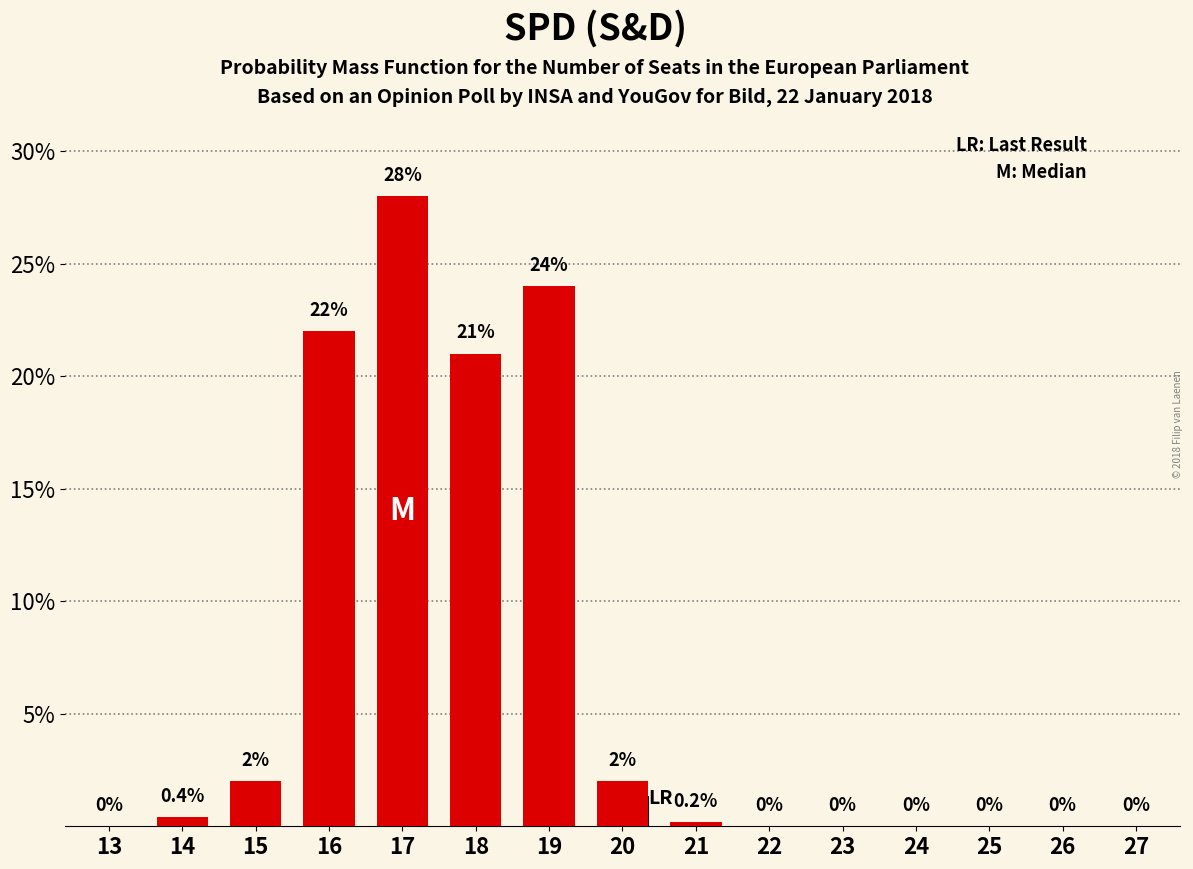

Reading left to right, list all the values displayed in this chart.

13=0.0	14=0.4	15=2.0	16=22.0	17=28.0	18=21.0	19=24.0	20=2.0	21=0.2	22=0.0	23=0.0	24=0.0	25=0.0	26=0.0	27=0.0